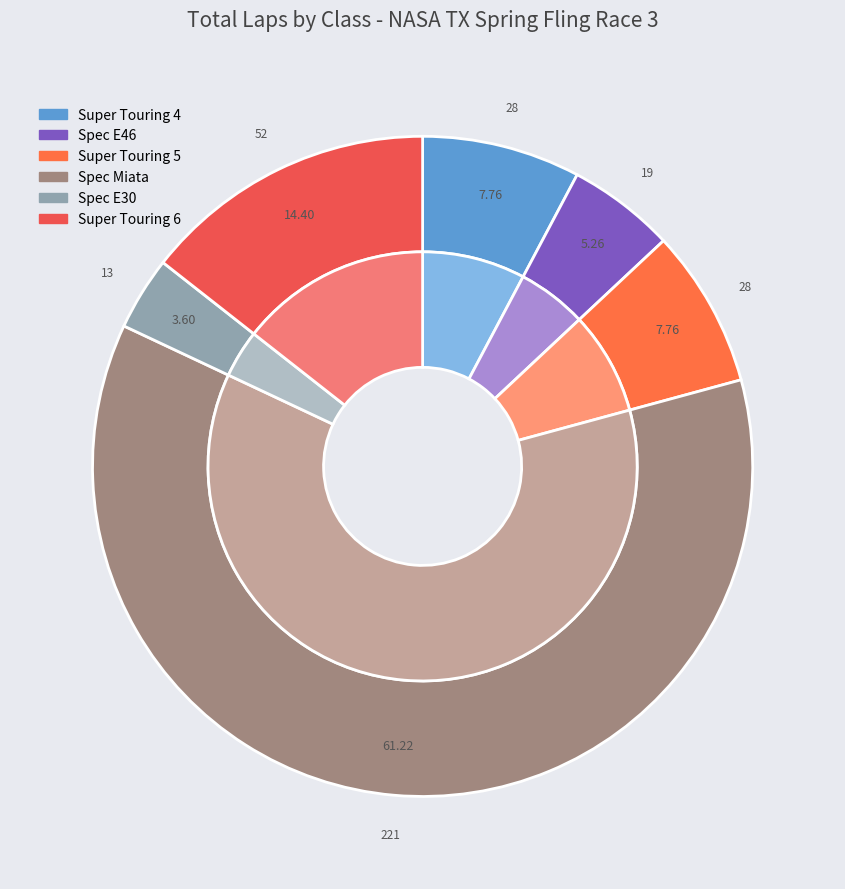

What is the ratio of the value at Spec Miata to the value at Spec E30?

17.0